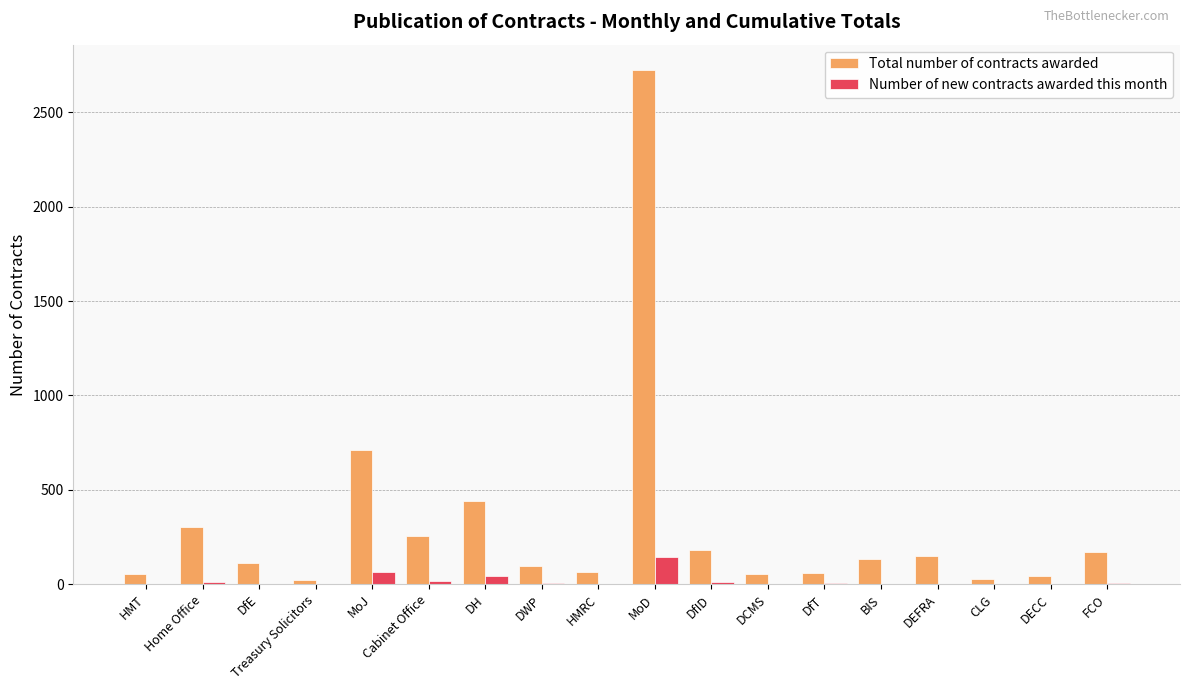

Between Home Office and MoJ, which series saw the biggest shift?

Total number of contracts awarded